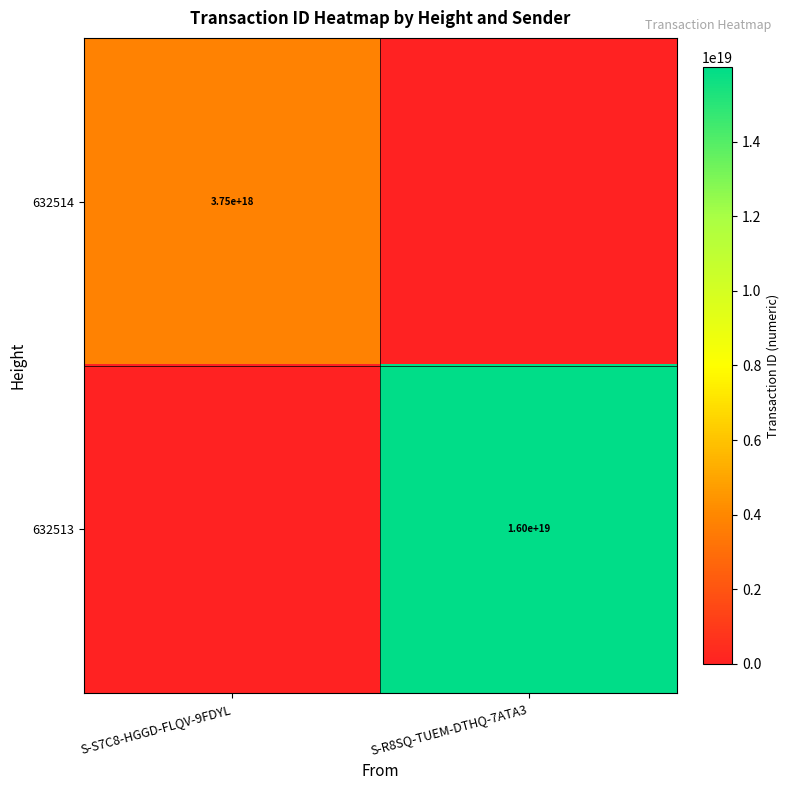

The 632513 series shows 16000000000000000000 at S-R8SQ-TUEM-DTHQ-7ATA3. True or false?

True